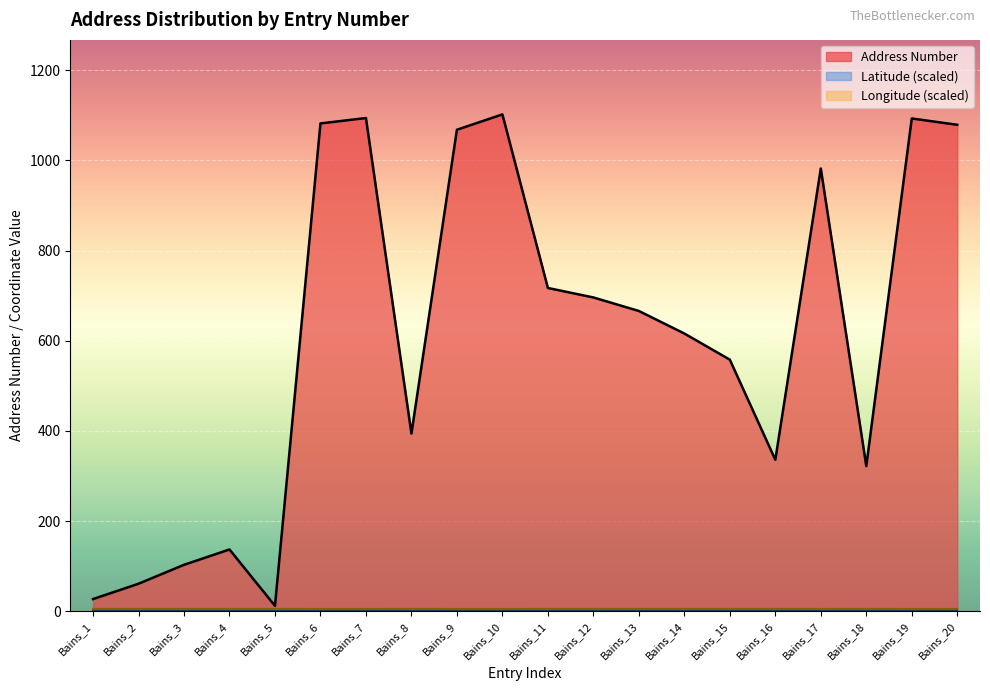

How many points are higher than both their immediate neighbors (excluding endpoints)?

5